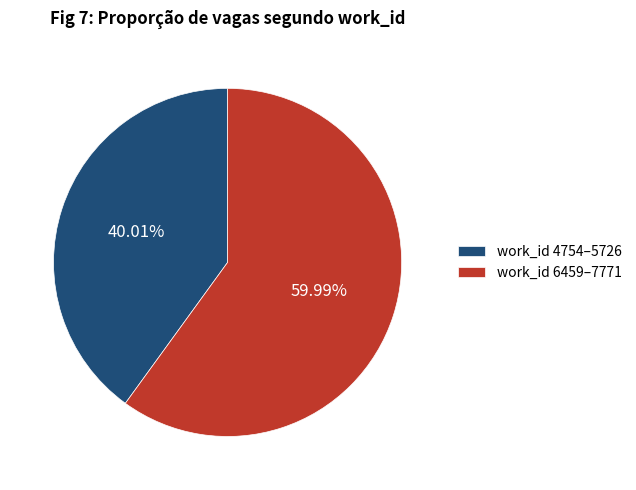

Which has a higher value, work_id 6459–7771 or work_id 4754–5726?

work_id 6459–7771